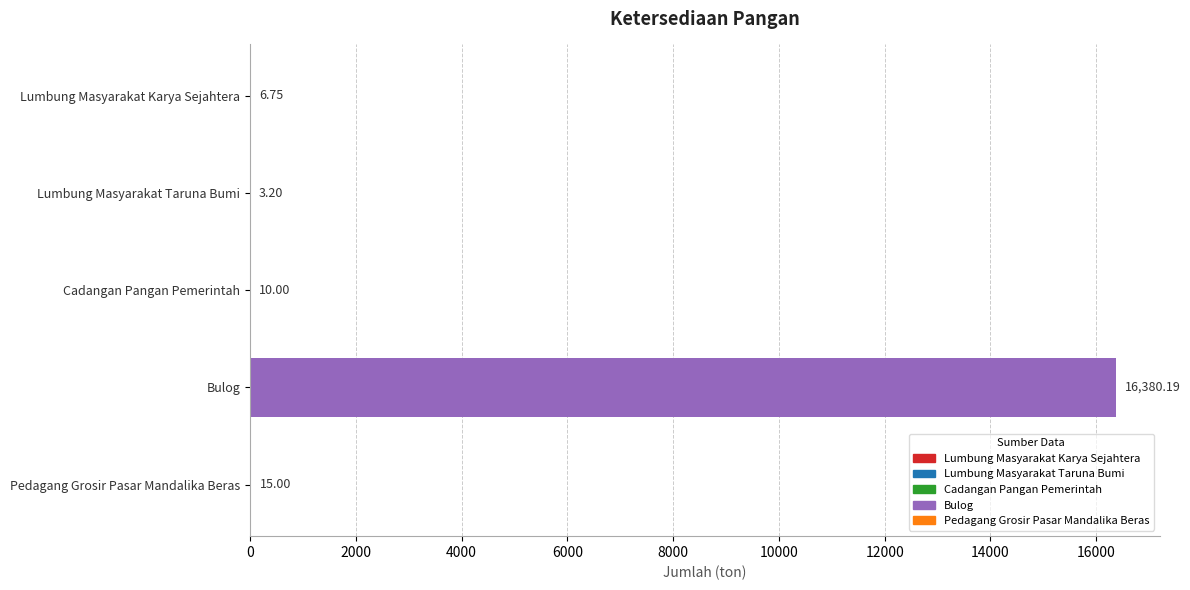

At which label is the value closest to 8191?

Pedagang Grosir Pasar Mandalika Beras